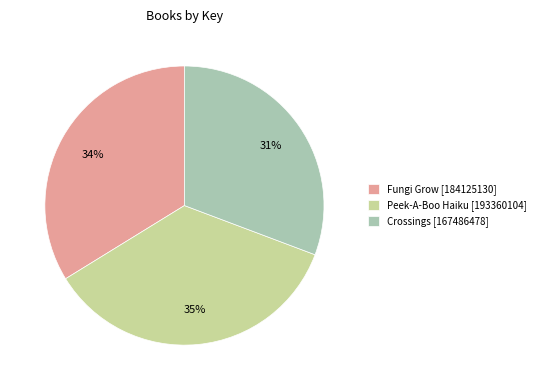

Which slice is the largest?

Peek-A-Boo Haiku [193360104]